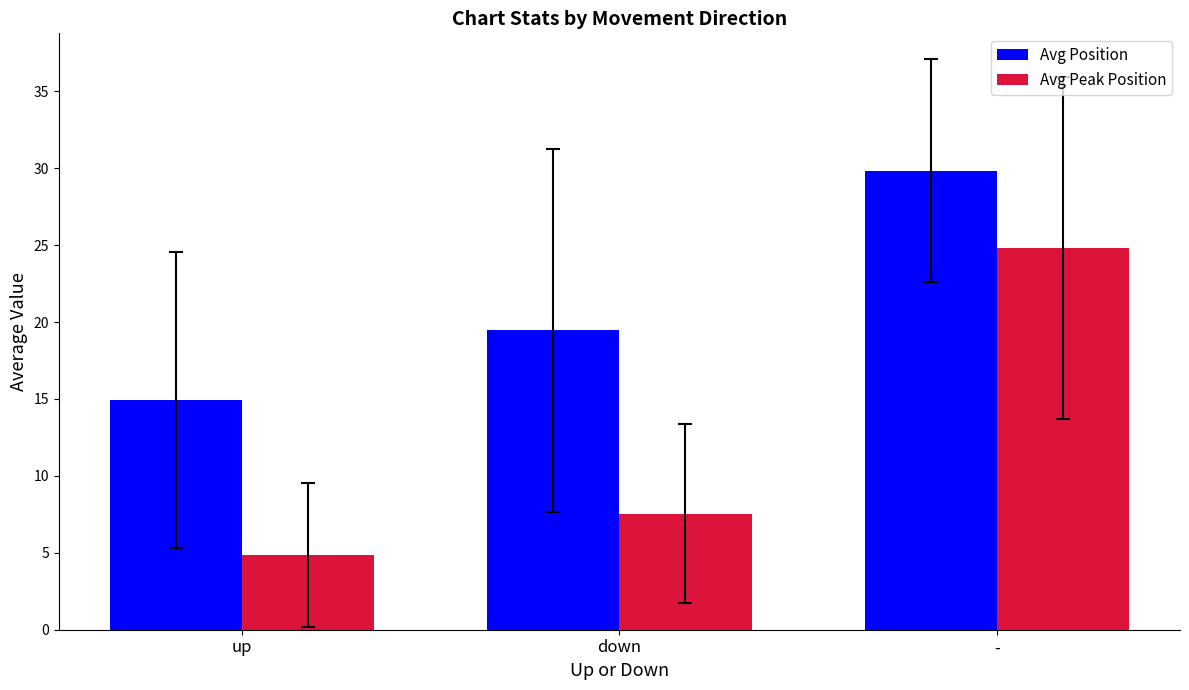

Count the number of data series in this chart.

2